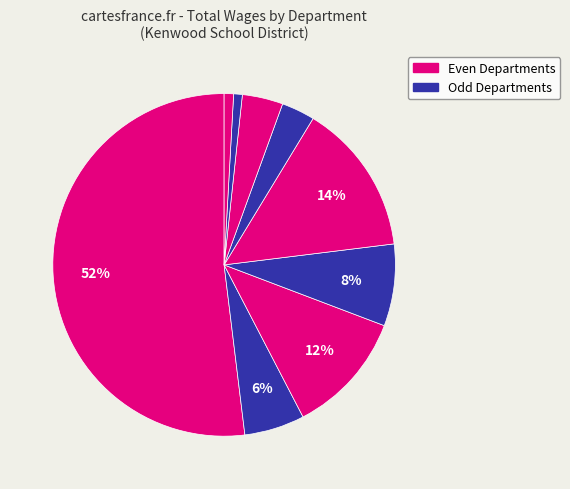

How many segments does this pie chart have?

9